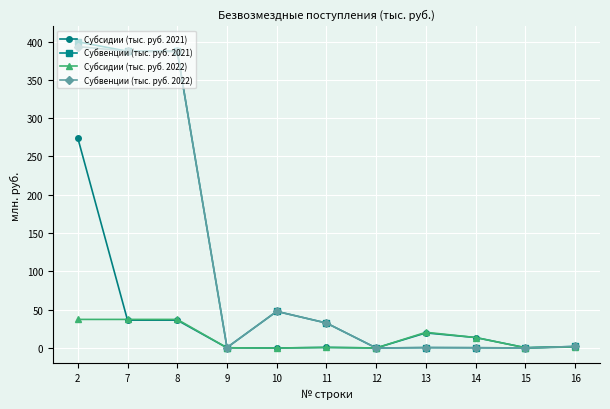

The Субвенции (тыс. руб. 2021) series shows 47.8 at 10. True or false?

True